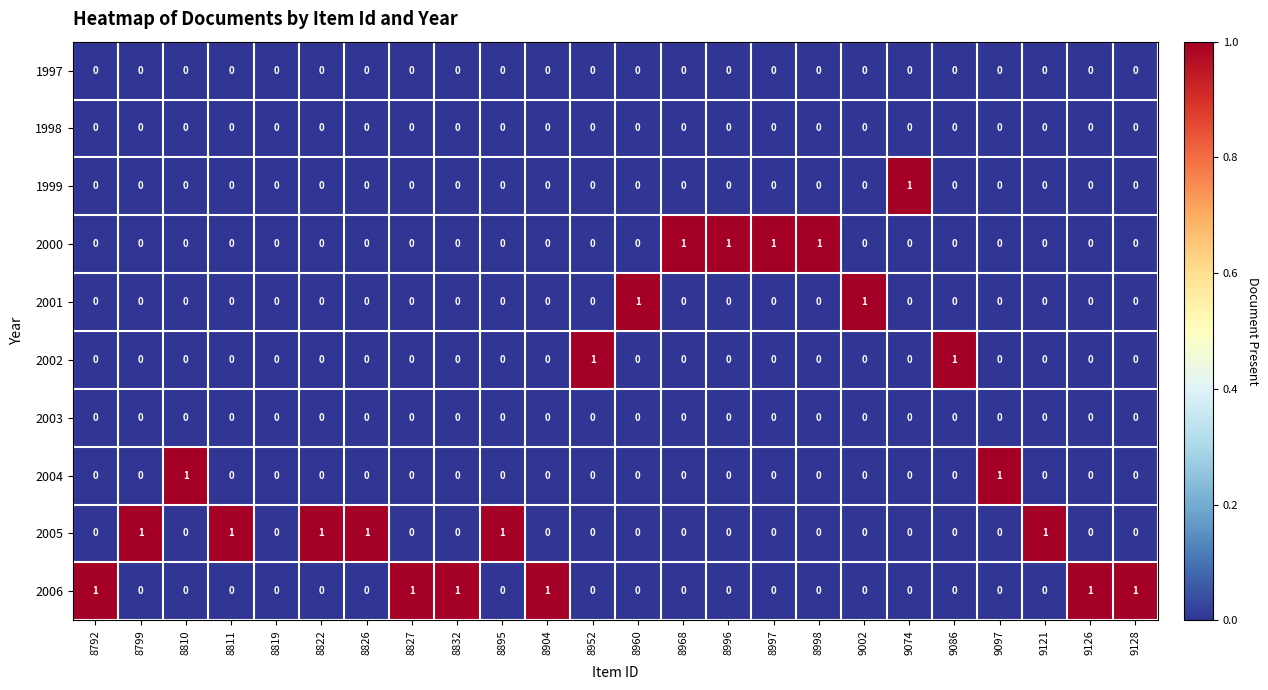

True or false: 2000 has a value of 0 at 9097.

True